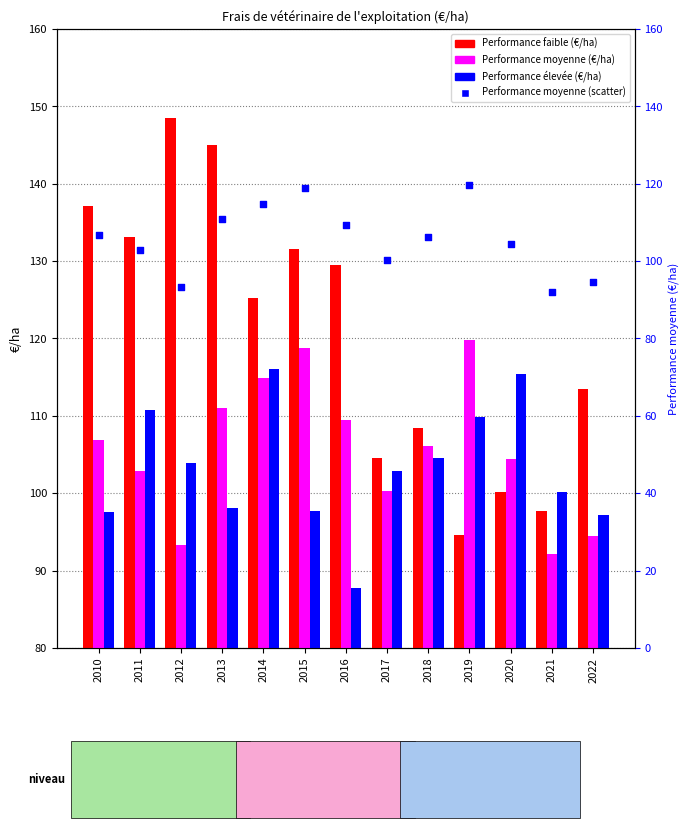

At how many categories does at least one series exceed 125?

7